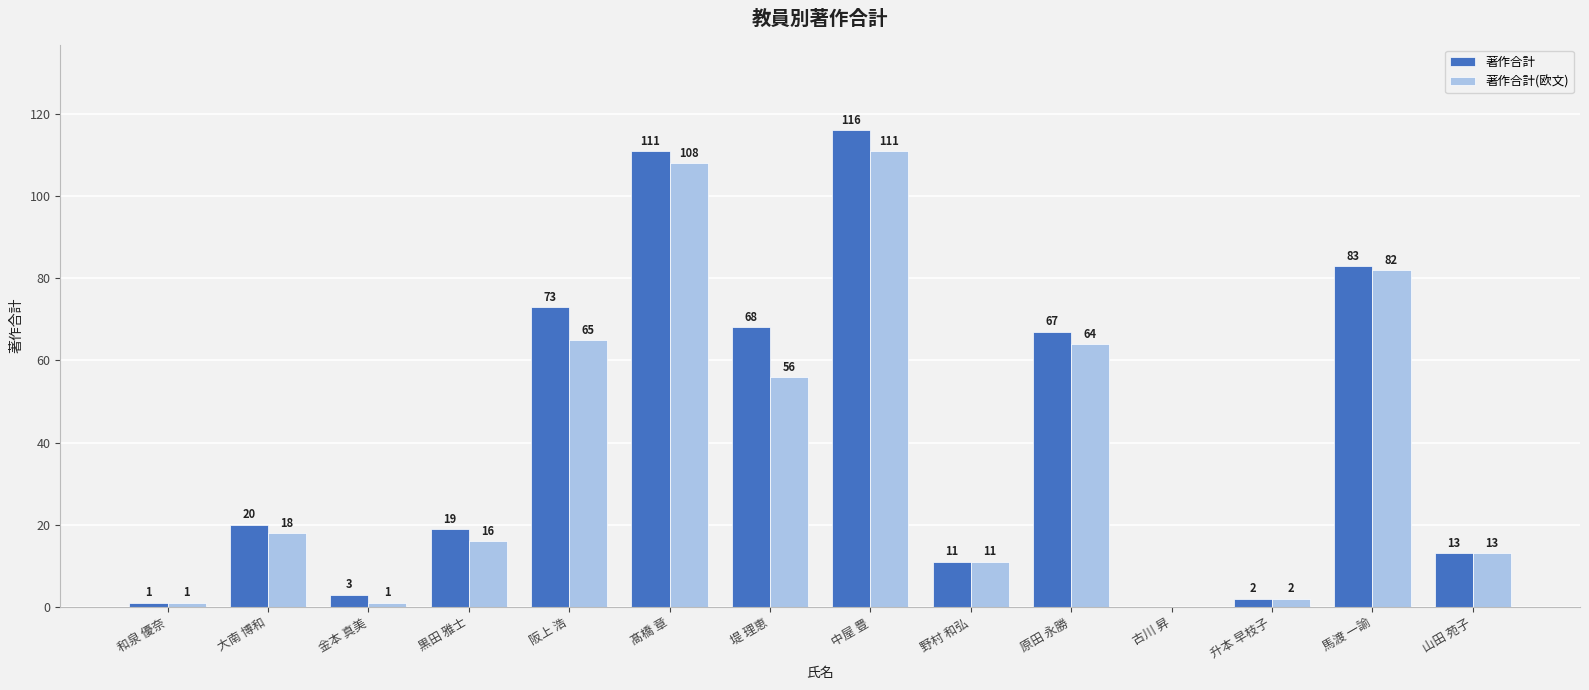

What is the highest value of the 著作合計(欧文) series?

111